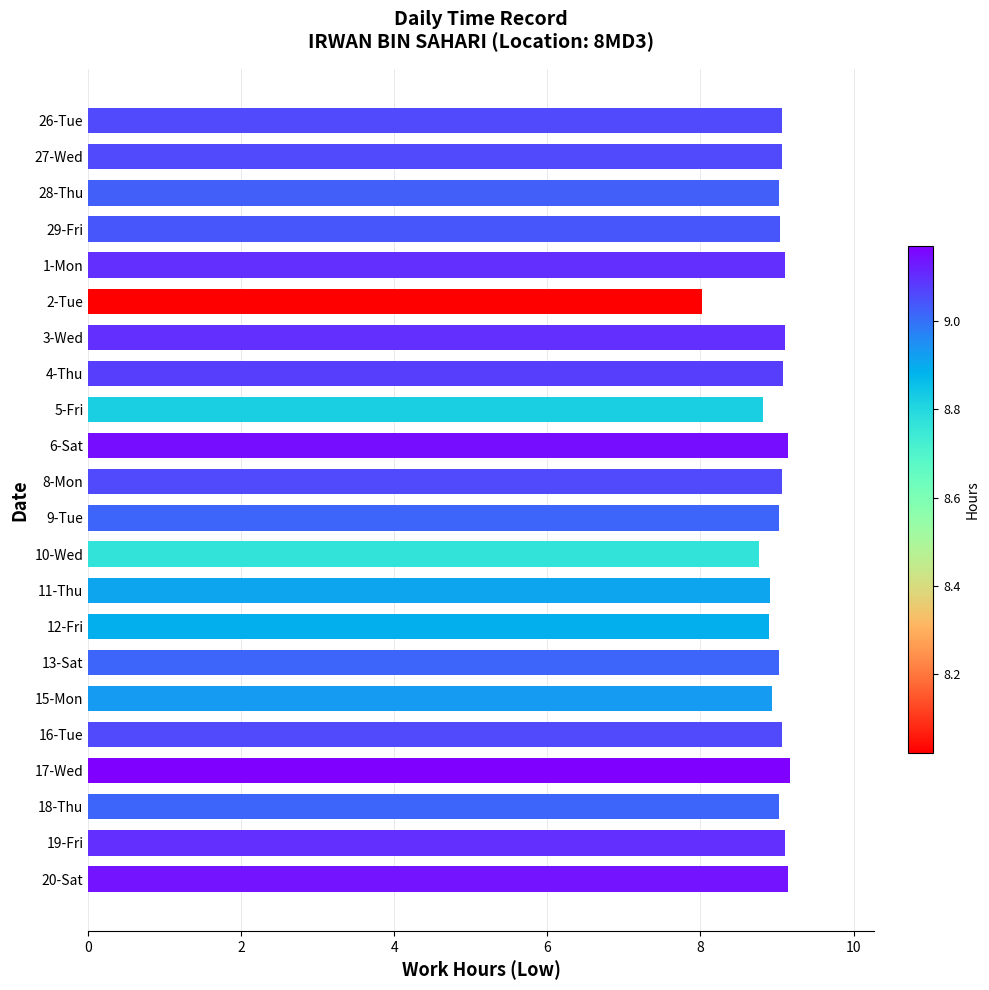

Approximately how many times larger is the value at 2-Tue compared to 28-Thu?

0.9